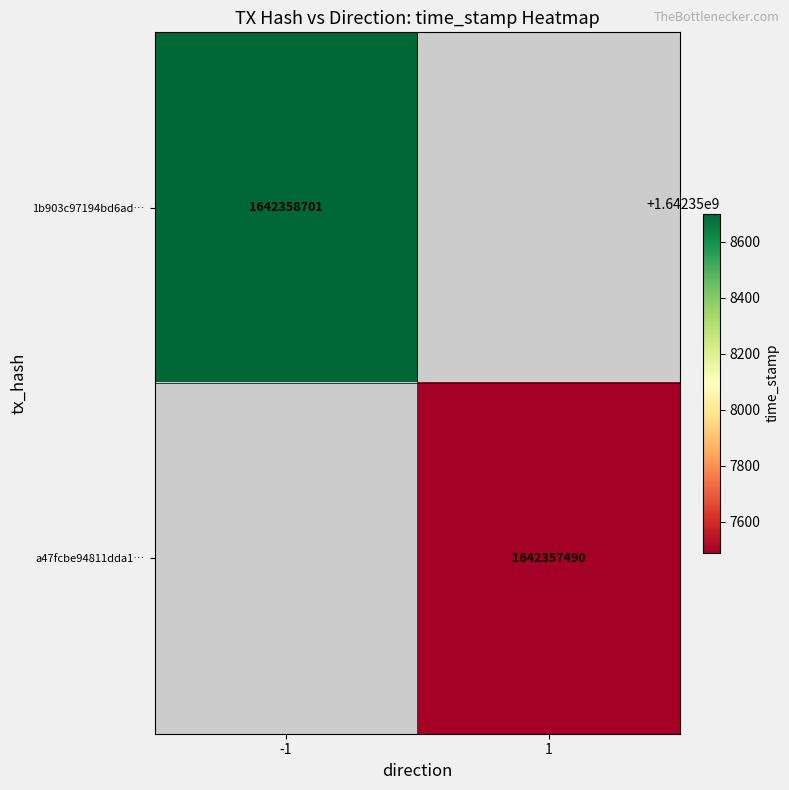

Count the number of categories in the chart.

2